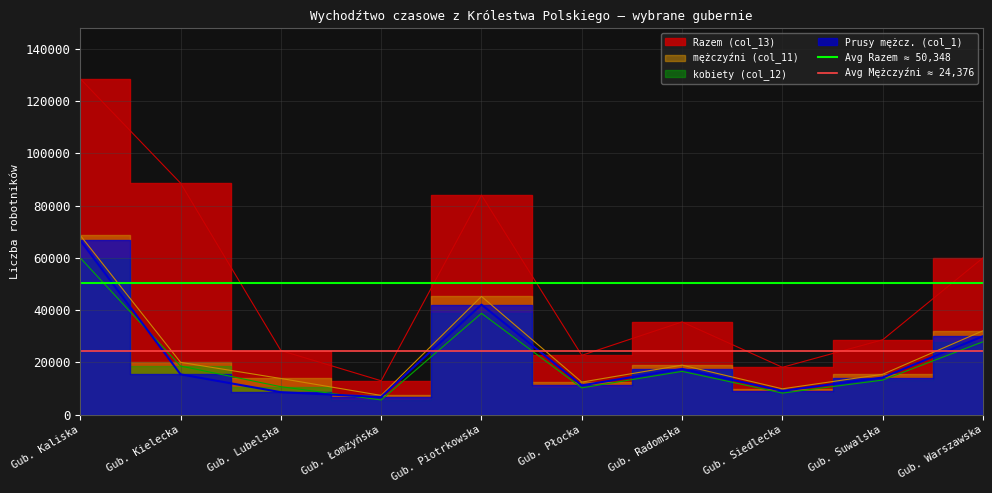

The value of Avg Mężczyźni ≈ 24,376 at Gub. Kielecka is 24376.5. True or false?

True